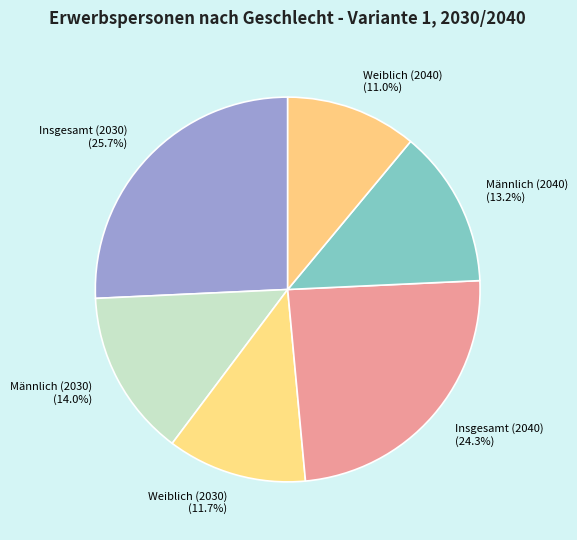

How many segments does this pie chart have?

6